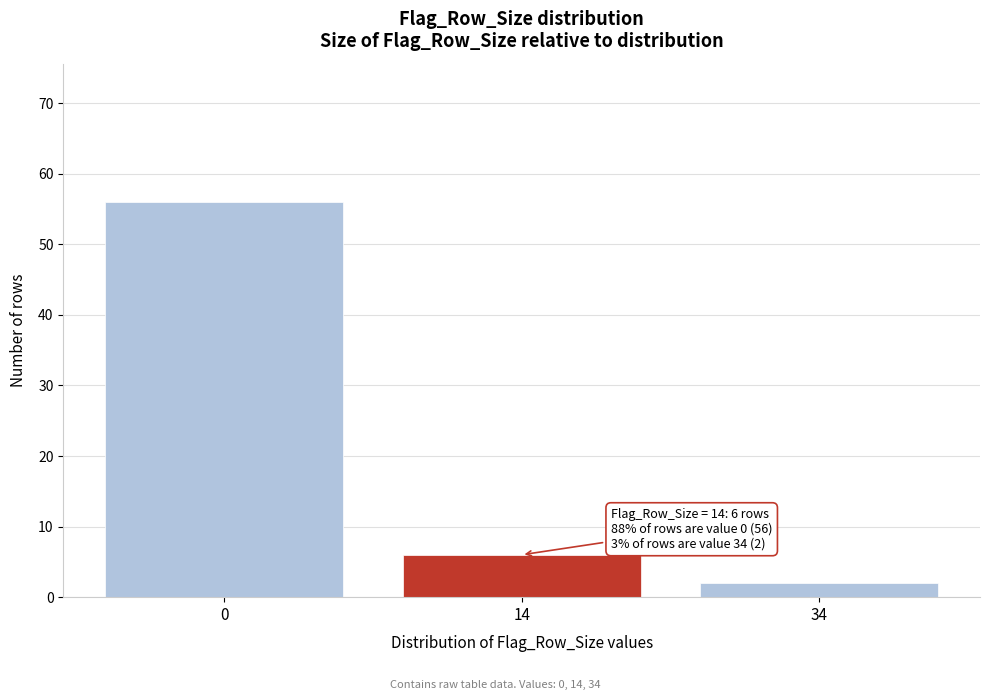

Reading left to right, extract all data points from this chart.

0=56	14=6	34=2